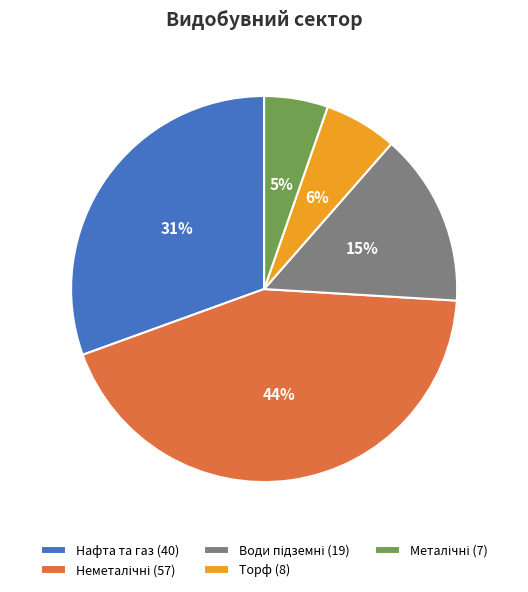

To the nearest percent, what percentage of the pie is Торф (8)?

6%